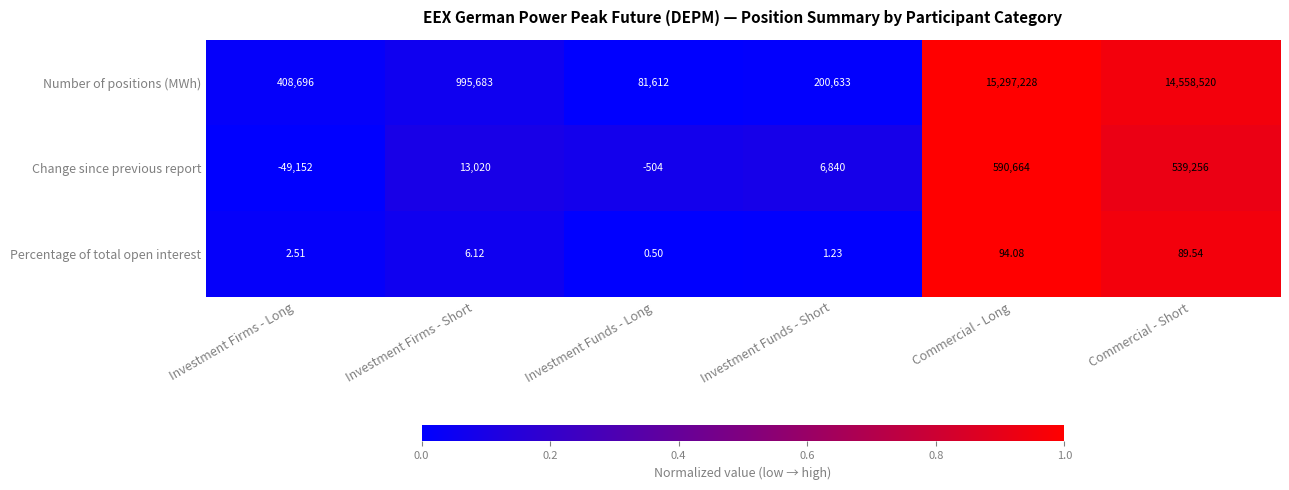

Which series has the largest total across all categories?

Number of positions (MWh)